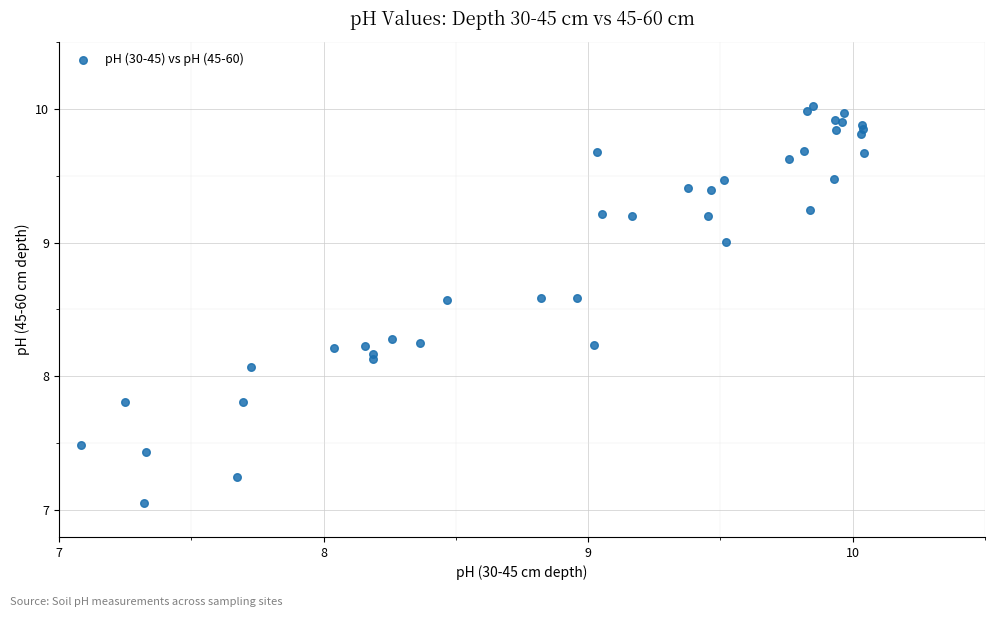

What Y value in the scatter plot is closest to 8?

8.1